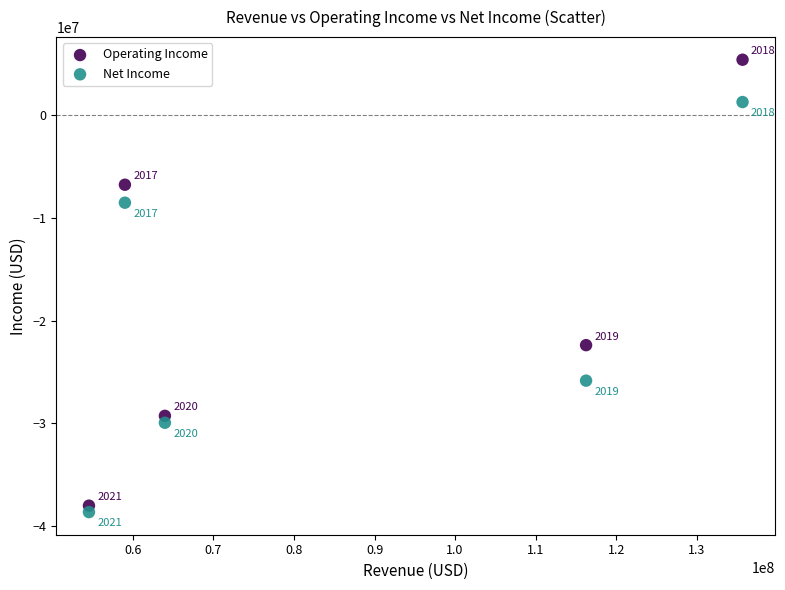

Which series has the largest Y range (max minus min)?

Operating Income